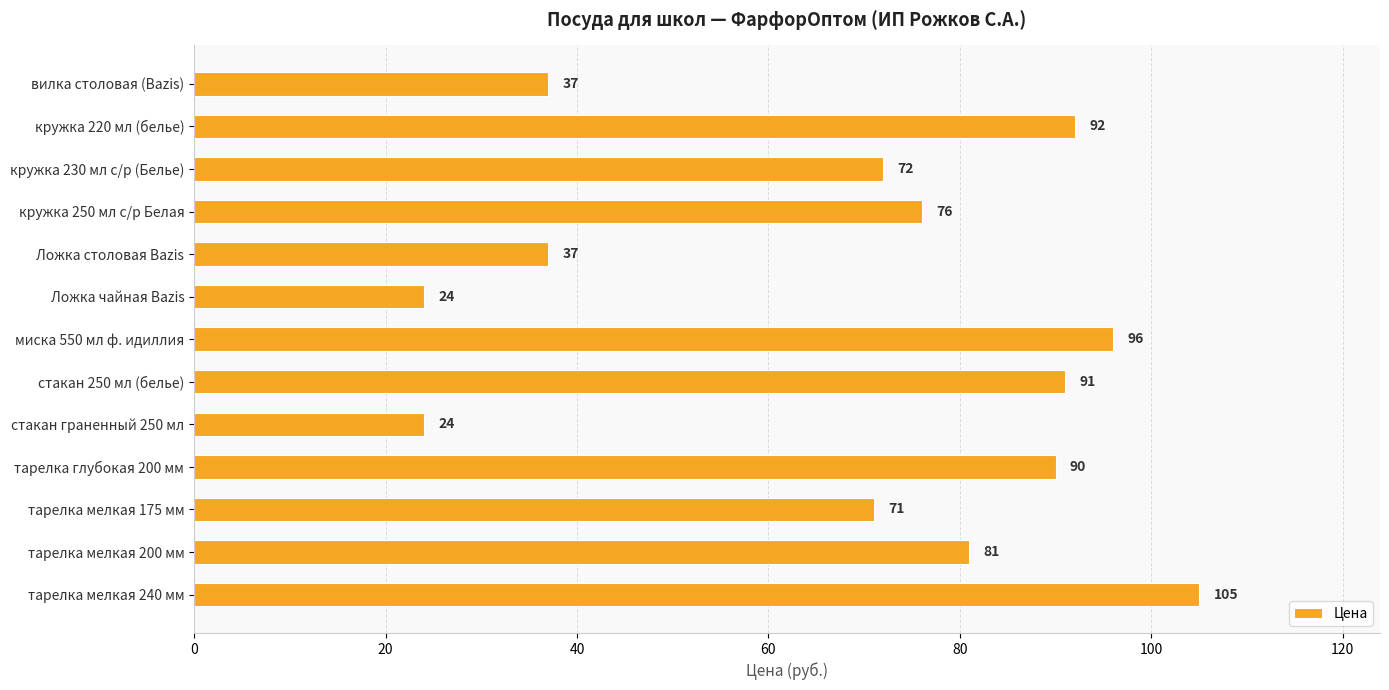

How many series are shown in this chart?

1